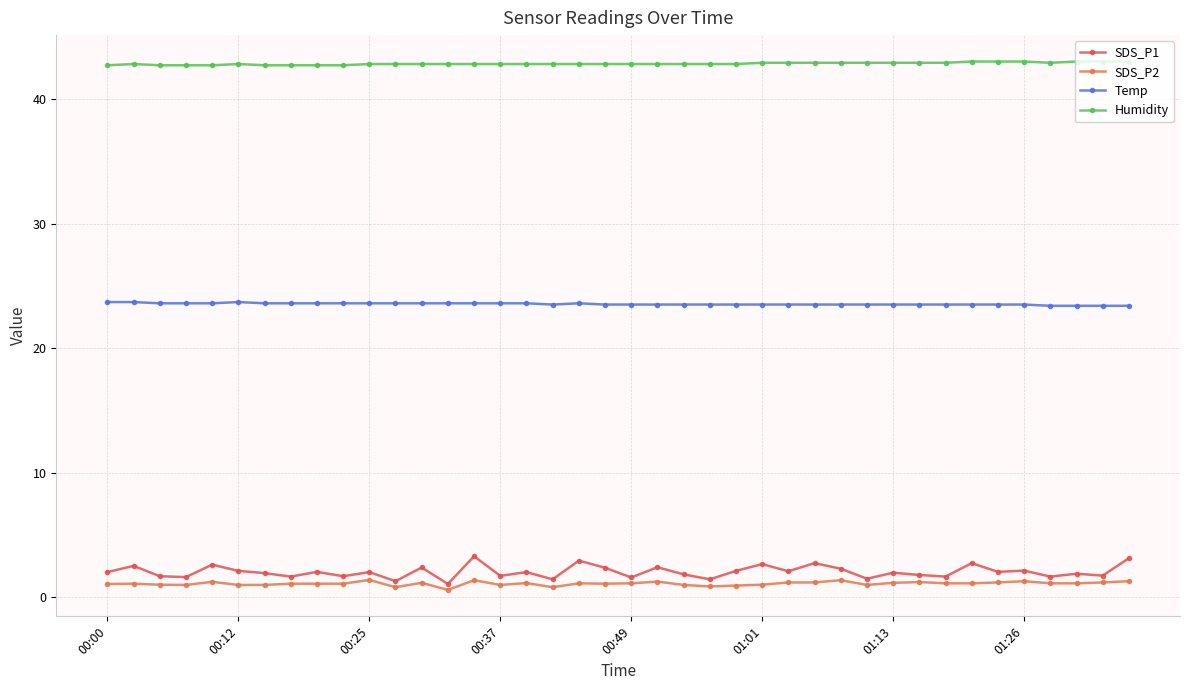

True or false: SDS_P1 has more than 1 interior local peaks.

True